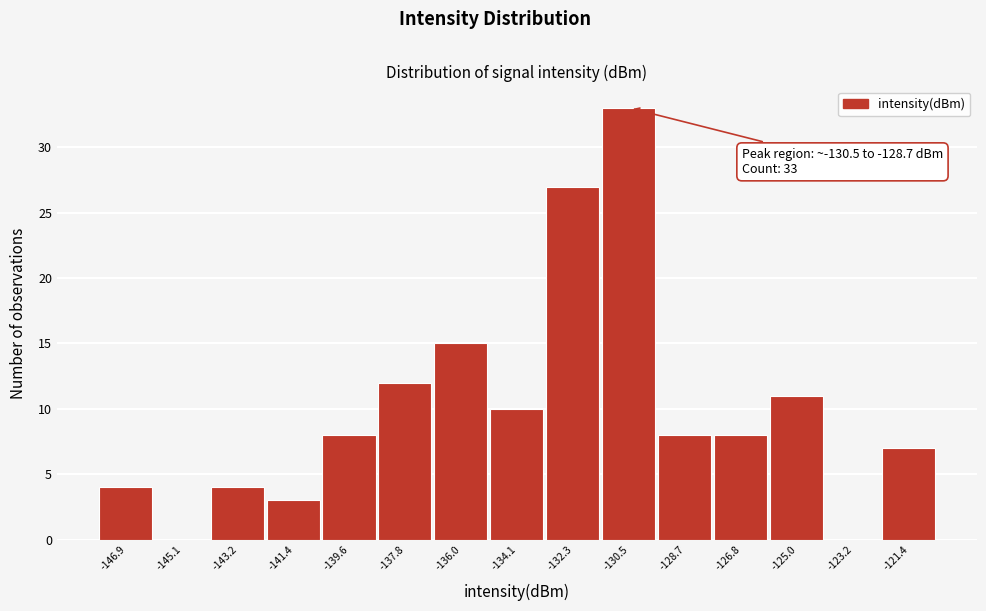

Reading left to right, list all the values displayed in this chart.

-146.9=4	-145.1=0	-143.2=4	-141.4=3	-139.6=8	-137.8=12	-136.0=15	-134.1=10	-132.3=27	-130.5=33	-128.7=8	-126.8=8	-125.0=11	-123.2=0	-121.4=7